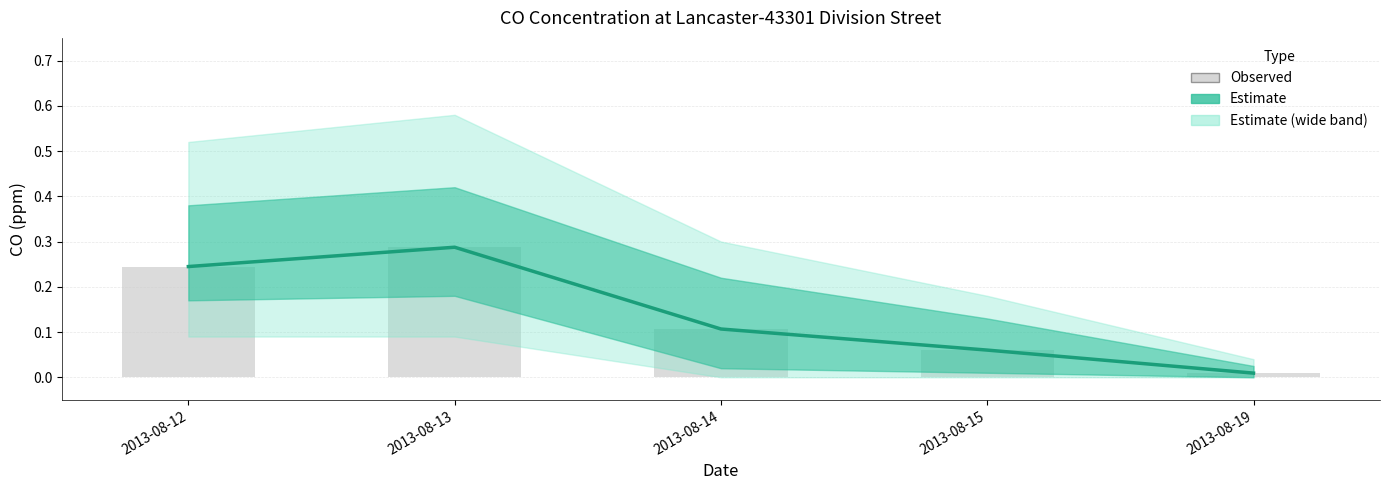

Reading left to right, list all the values displayed in this chart.

Estimate: 0.2	0.3	0.1	0.1	0.0
Observed: 0.2	0.3	0.1	0.1	0.0